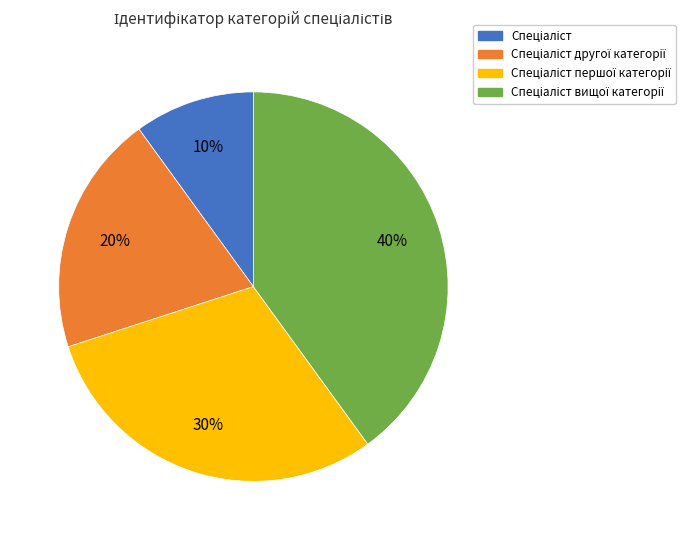

How many slices are in this pie chart?

4